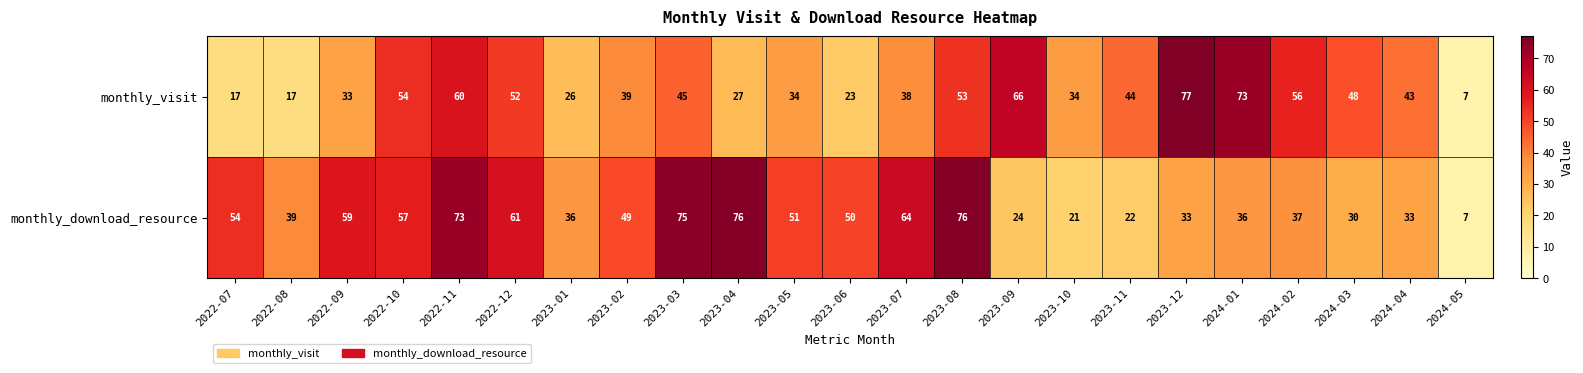

The value of monthly_download_resource at 2022-10 is 57. True or false?

True